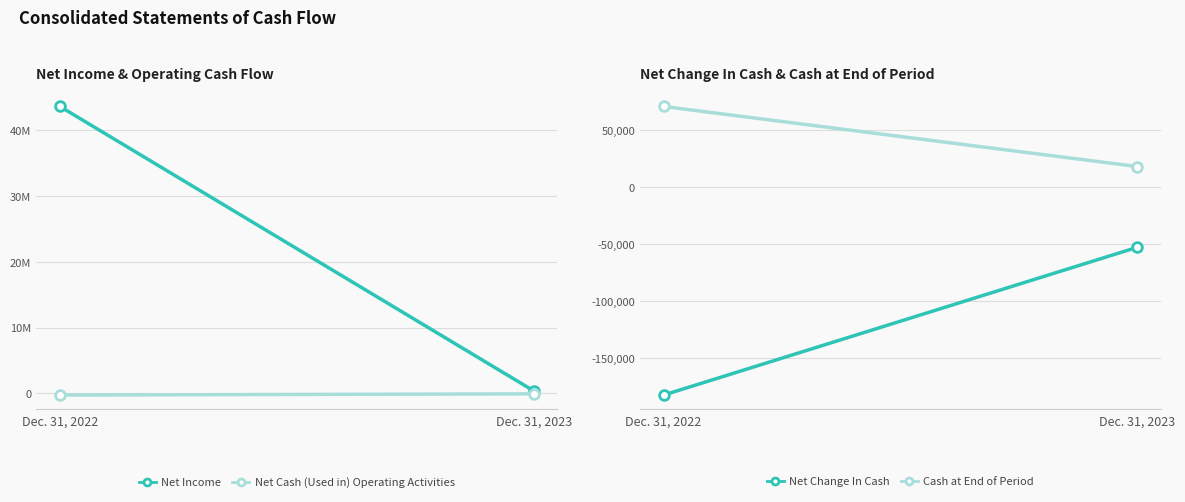

Reading right to left, transcribe all the data shown in this chart.

Net Income: Dec. 31, 2023=400287	Dec. 31, 2022=43574504
Net Cash (Used in) Operating Activities: Dec. 31, 2023=-52870	Dec. 31, 2022=-237945
Net Change In Cash: Dec. 31, 2023=-52870	Dec. 31, 2022=-182945
Cash at End of Period: Dec. 31, 2023=18173	Dec. 31, 2022=71043